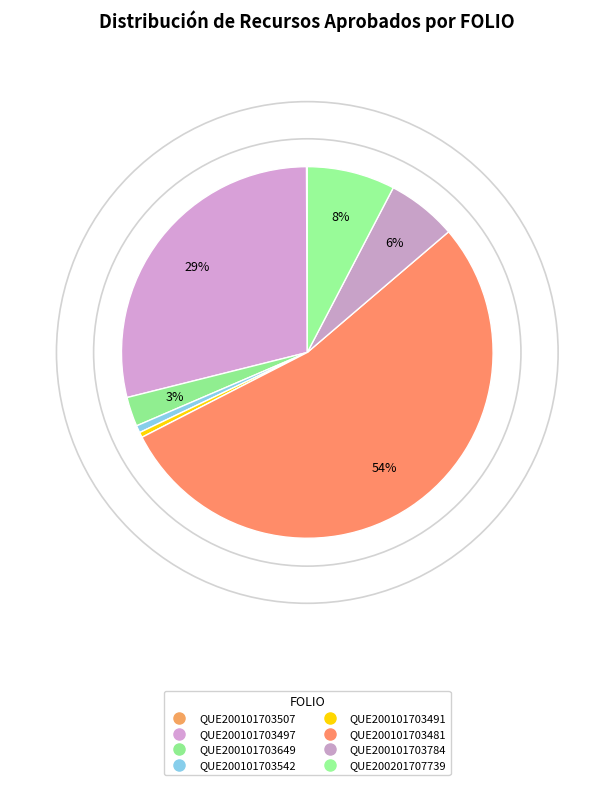

Between QUE200101703649 and QUE200101703542, which is larger?

QUE200101703649